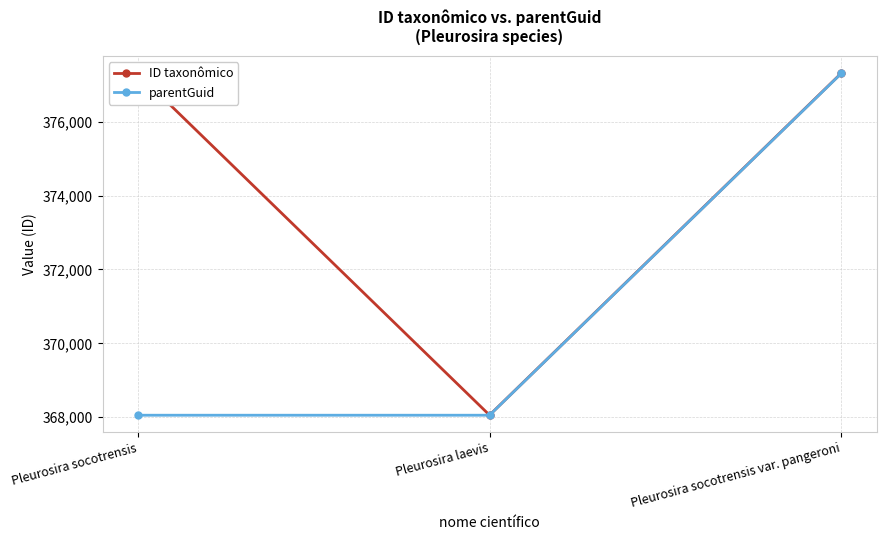

Which series changed the most between Pleurosira socotrensis and Pleurosira socotrensis var. pangeroni?

parentGuid